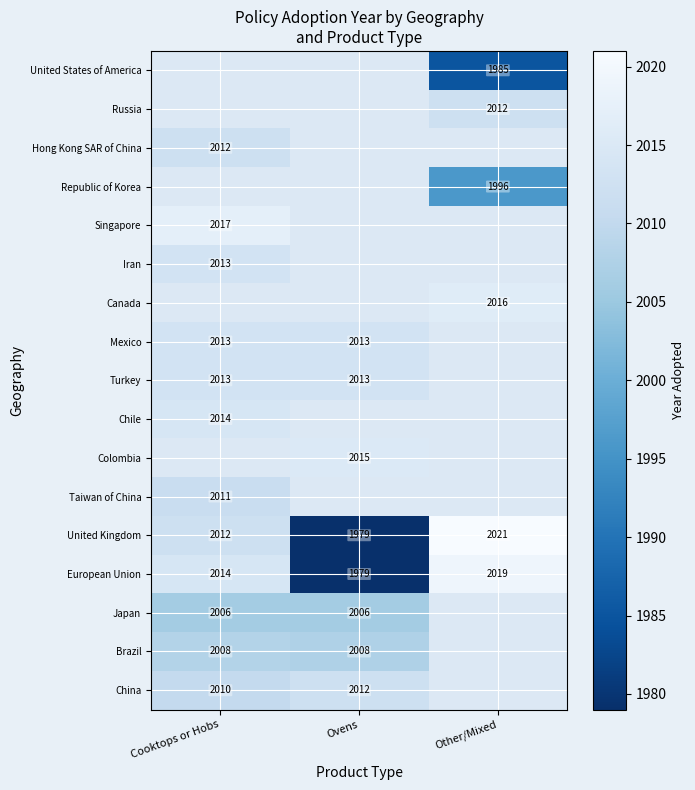

Is the value of Hong Kong SAR of China at Cooktops or Hobs greater than the value of China at Cooktops or Hobs?

Yes